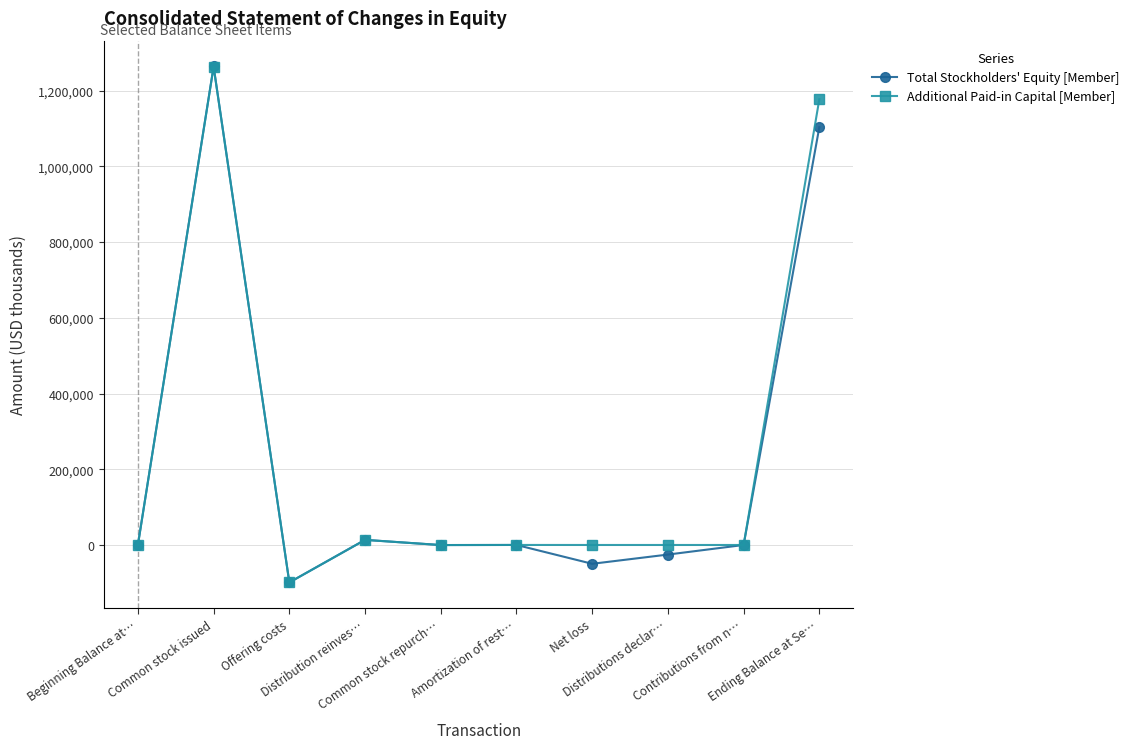

Which series has the largest range (max minus min)?

Total Stockholders' Equity [Member]